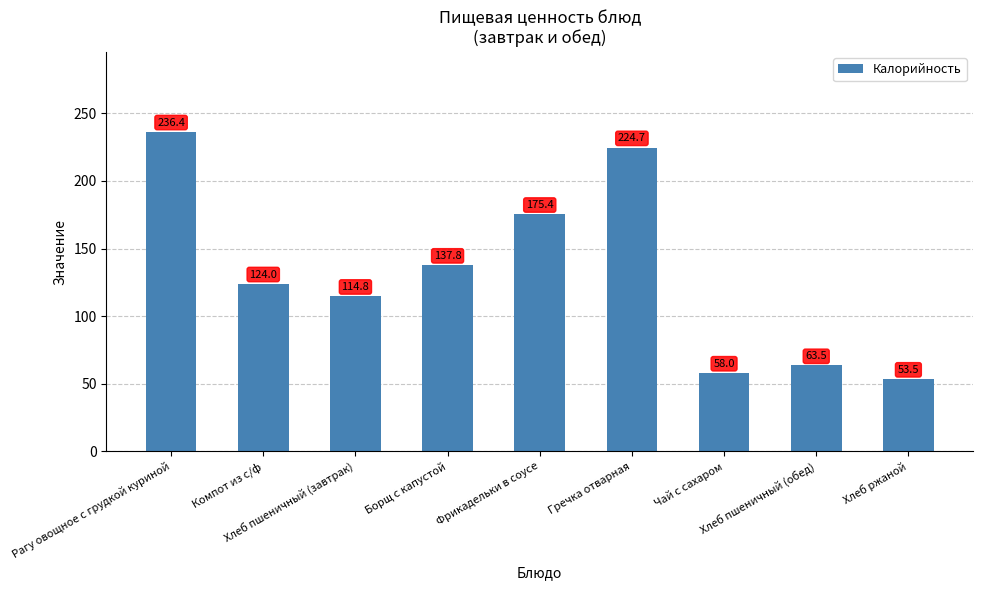

Reading left to right, extract all data points from this chart.

Рагу овощное с грудкой куриной=236.4	Компот из с/ф=124.0	Хлеб пшеничный (завтрак)=114.8	Борщ с капустой=137.8	Фрикадельки в соусе=175.4	Гречка отварная=224.7	Чай с сахаром=58.0	Хлеб пшеничный (обед)=63.5	Хлеб ржаной=53.5